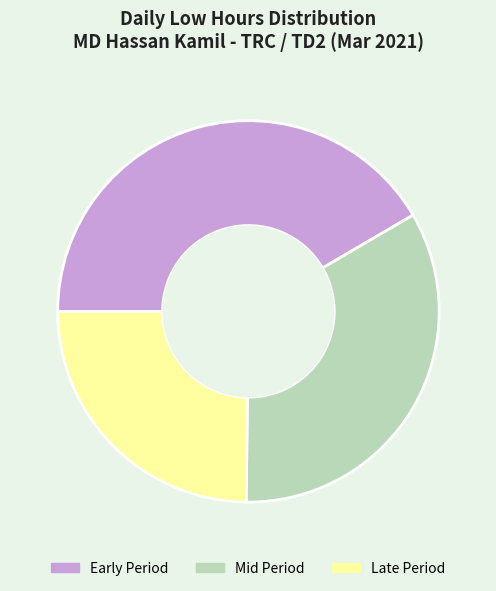

Is there any slice that represents more than half of the pie?

No